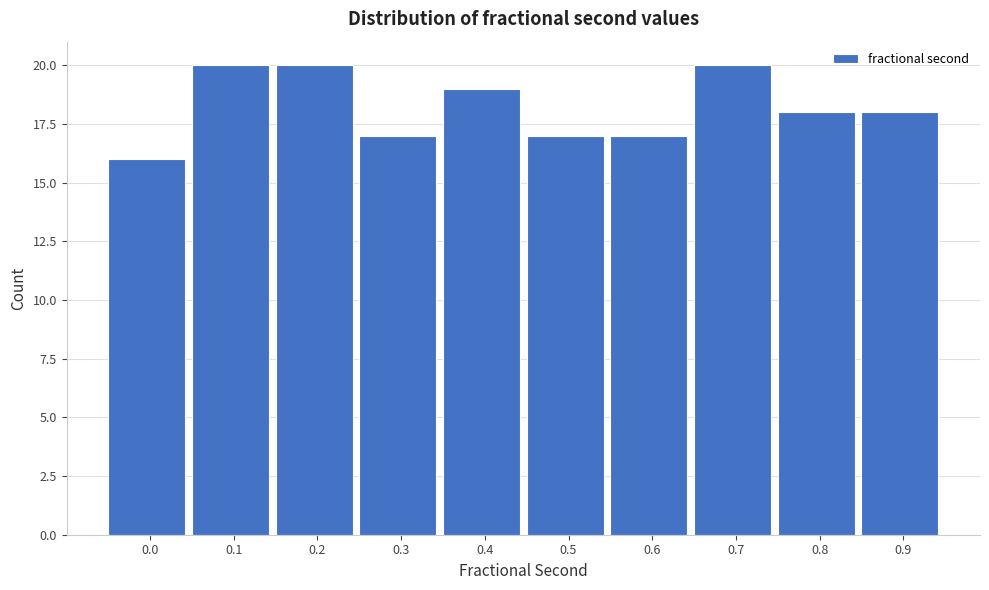

Reading left to right, what are all the values shown in this chart?

16	20	20	17	19	17	17	20	18	18